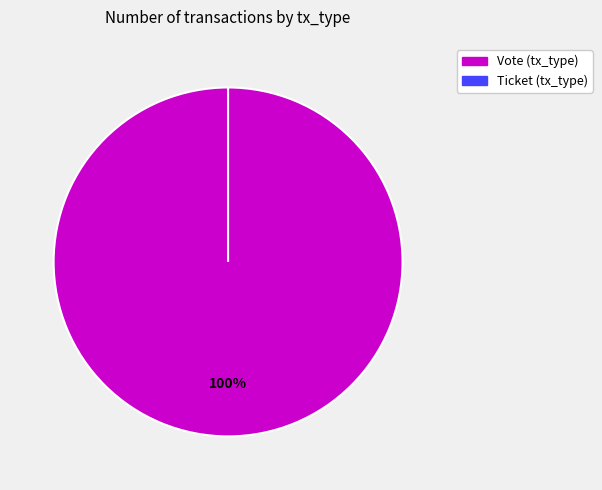

What is the change in value from Vote (tx_type) to Ticket (tx_type)?

-1